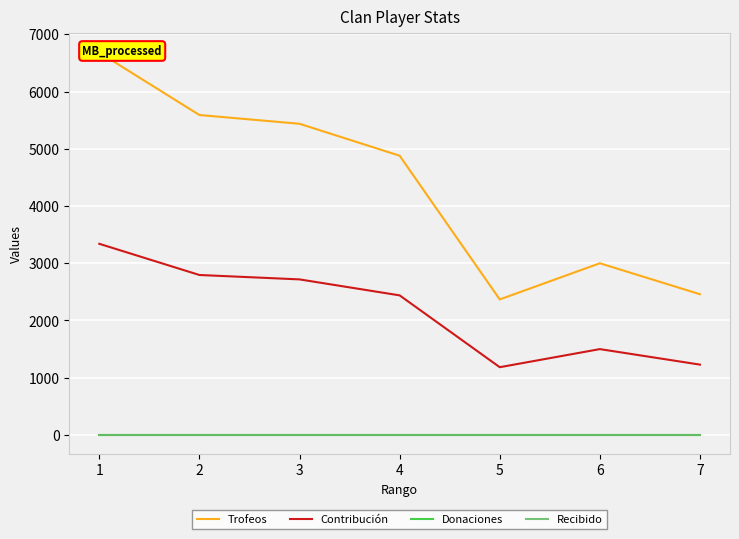

What is the spread (max minus min) of values at 5?

2368